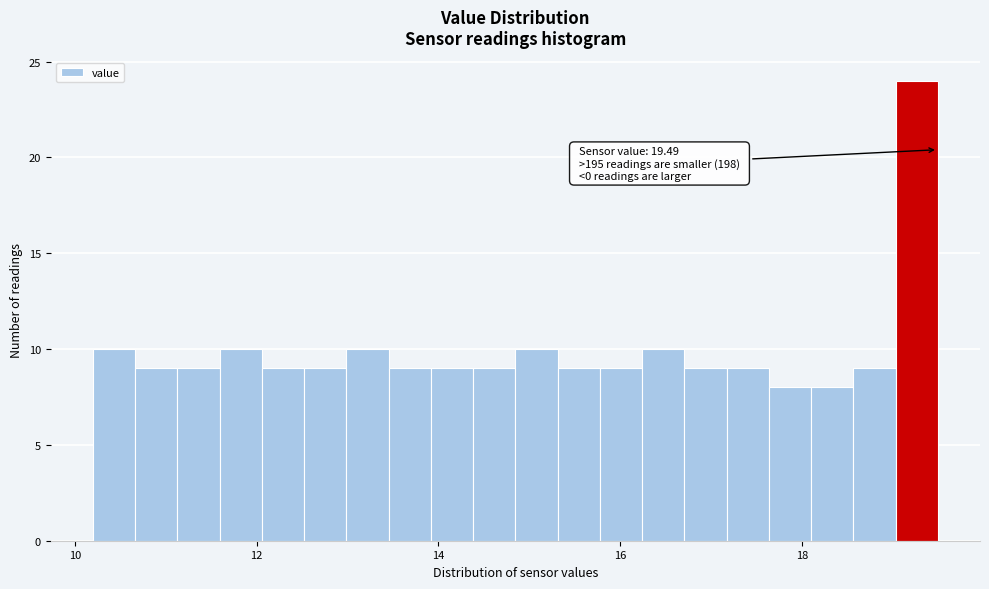

Around what value on the x-axis is the tallest bar? Give the approximate position of its centre, as read against the axis.

19.2